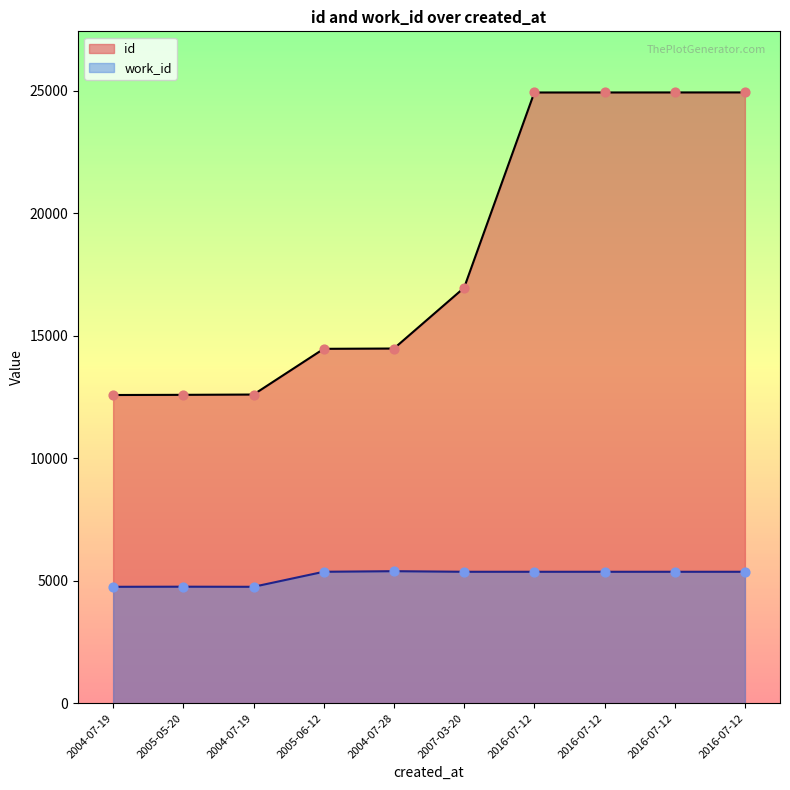

Which series reaches the minimum Y coordinate?

work_id